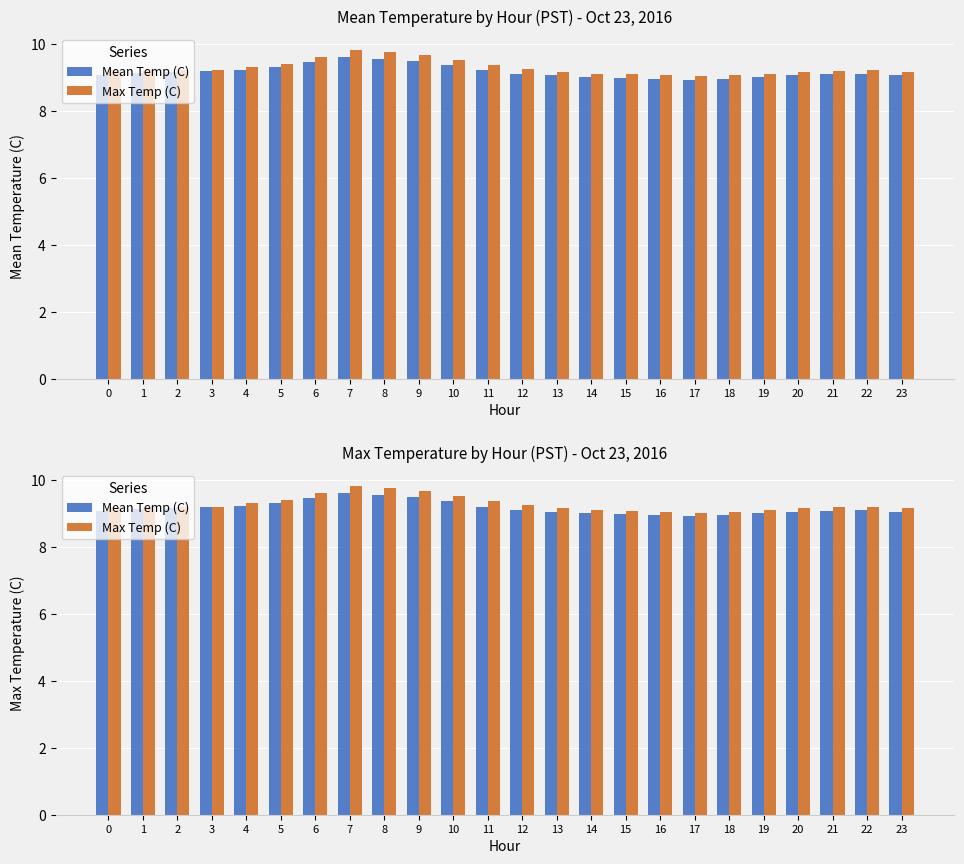

Is the value of Max Temp (C) at 19 greater than the value of Mean Temp (C) at 2?

No